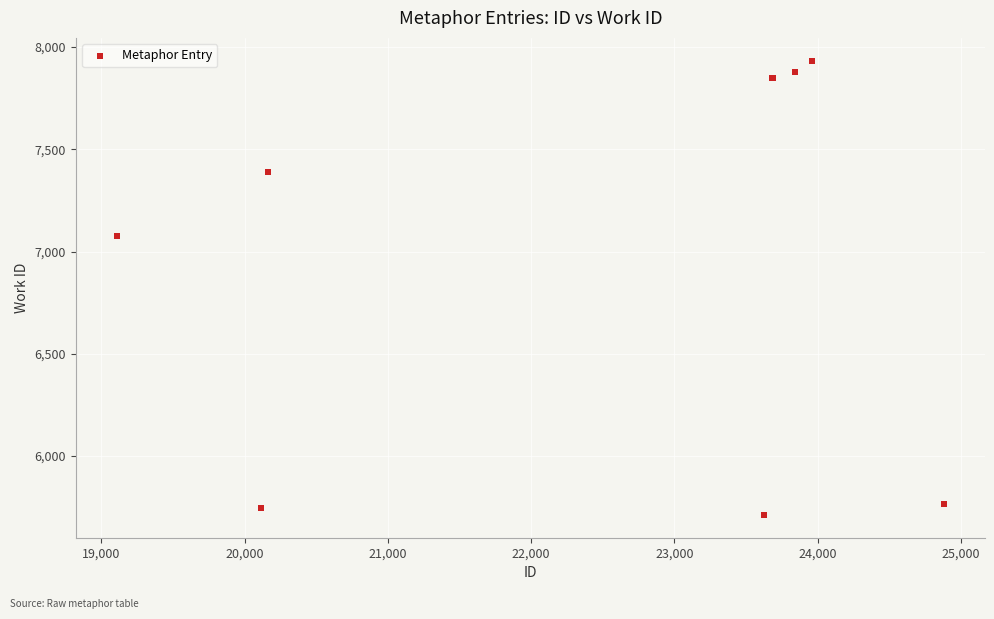

What Y value in the scatter plot is closest to 6823?

7075